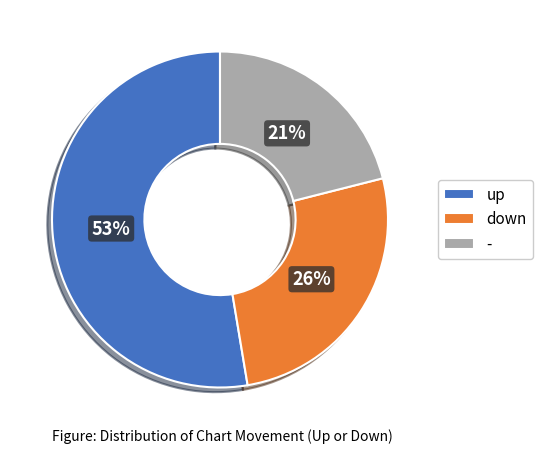

Is the sum of up and - greater than half?

Yes